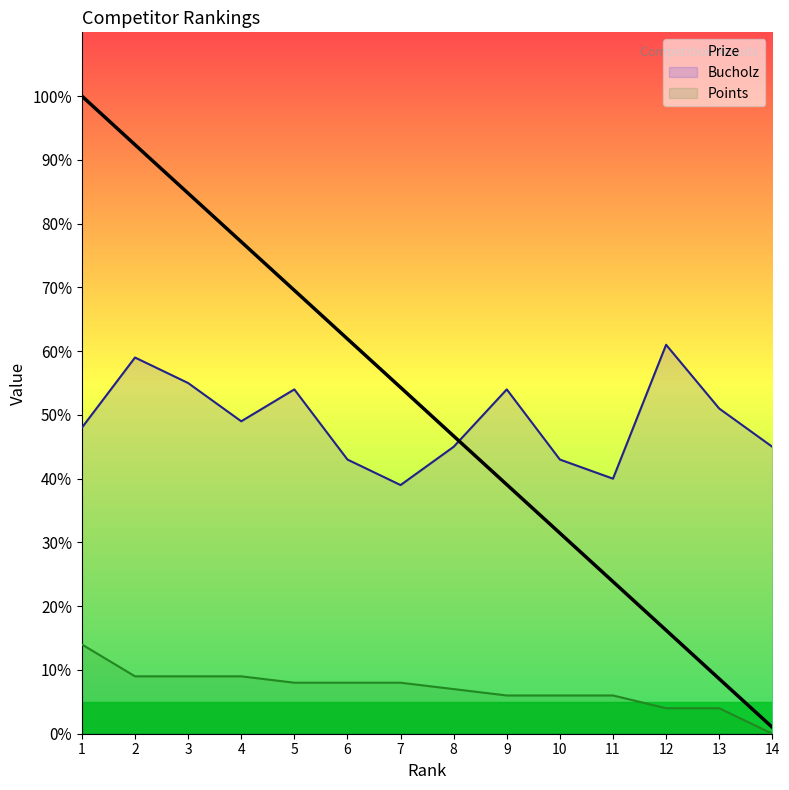

Where is Bucholz nearest to the value 50?

4